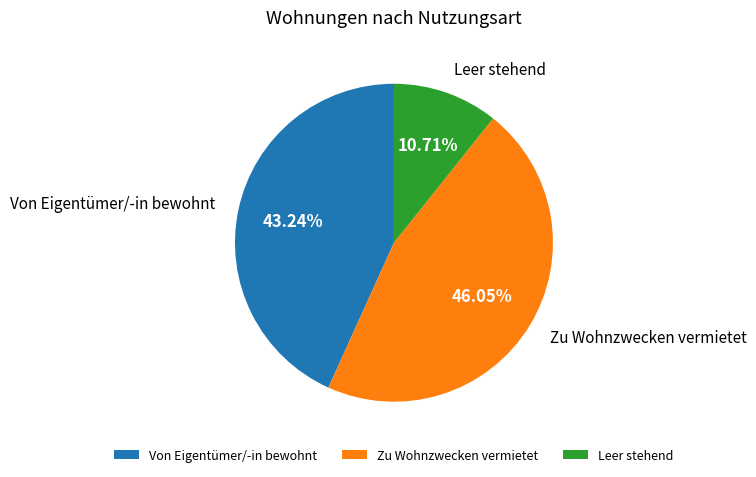

Approximately how many times larger is the value at Zu Wohnzwecken vermietet compared to Leer stehend?

4.3